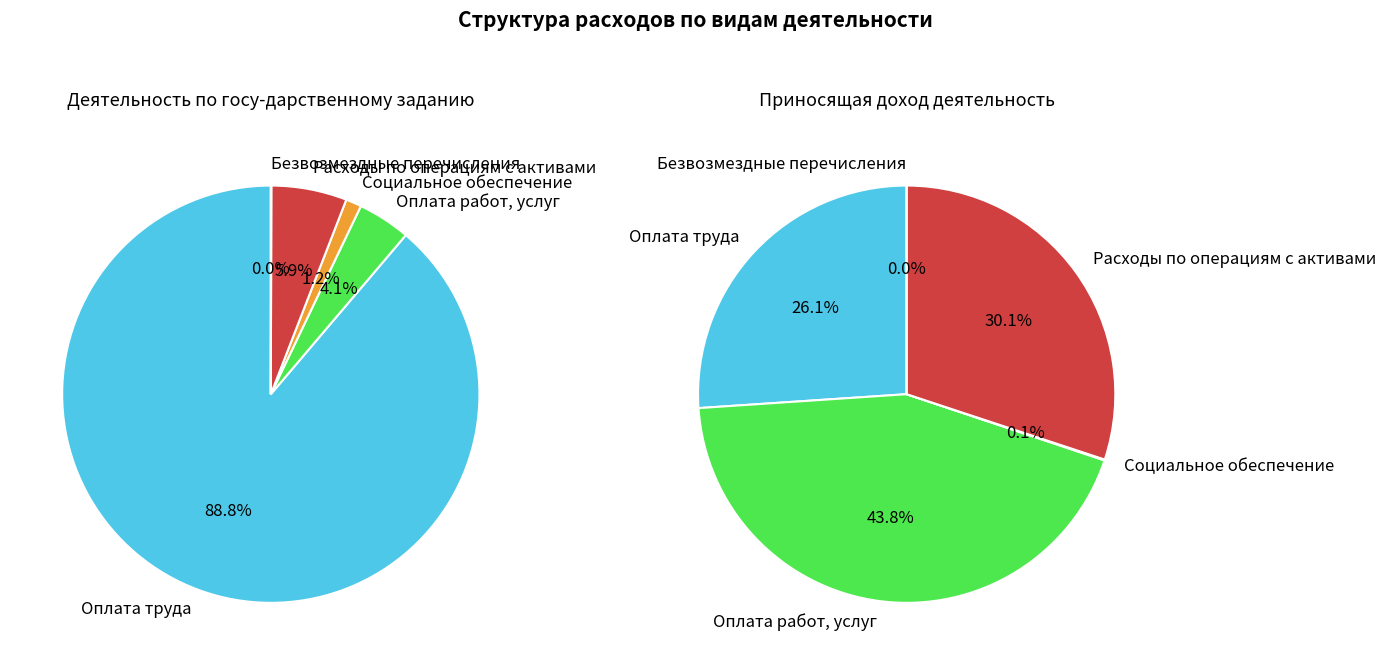

Combined, do Оплата труда and Оплата работ, услуг account for over 50%?

Yes